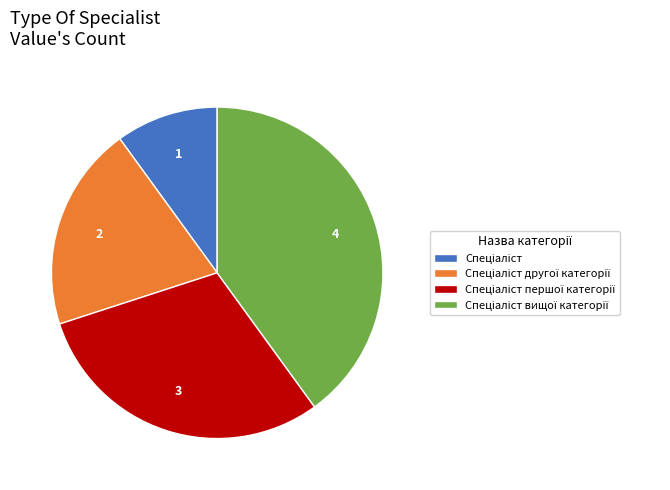

Is there any slice that represents more than half of the pie?

No